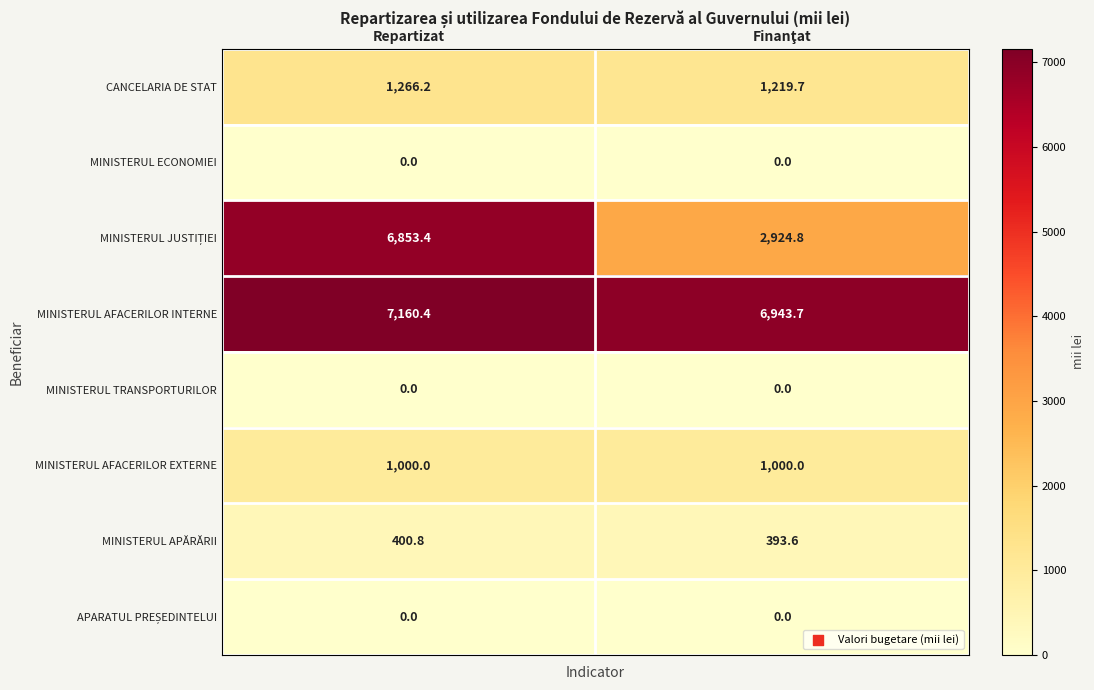

The MINISTERUL AFACERILOR EXTERNE series shows 1000.0 at Repartizat. True or false?

True